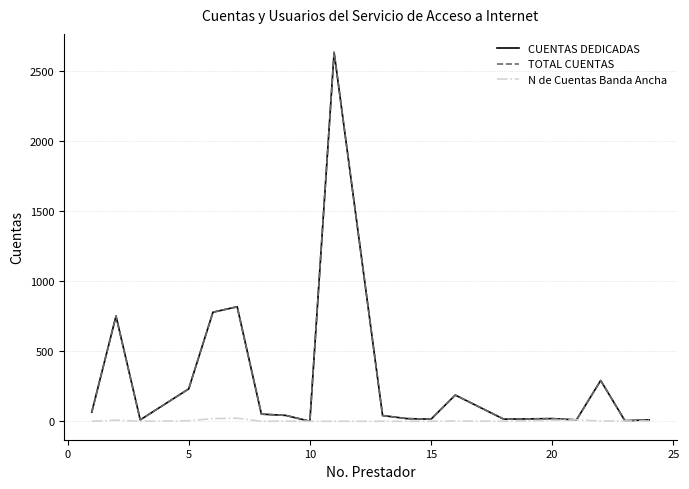

Does the chart have visible grid lines?

Yes